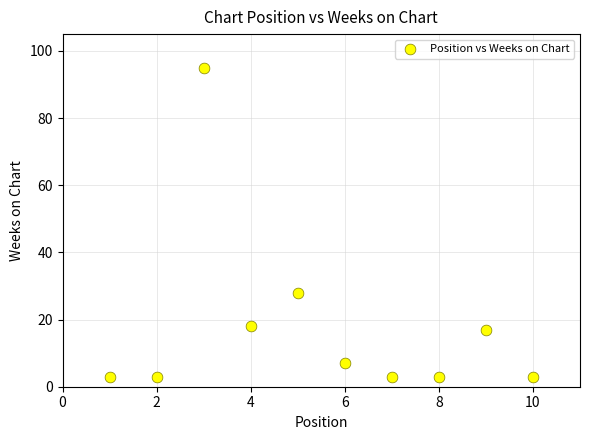

What Y value in the scatter plot is closest to 49?

28